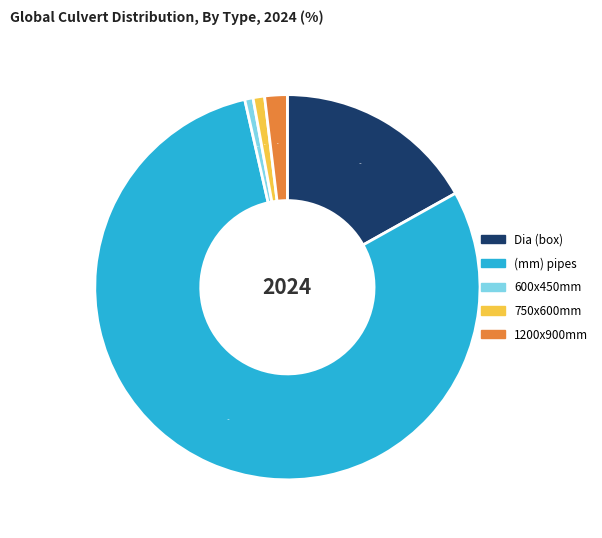

How many slices are in this pie chart?

5